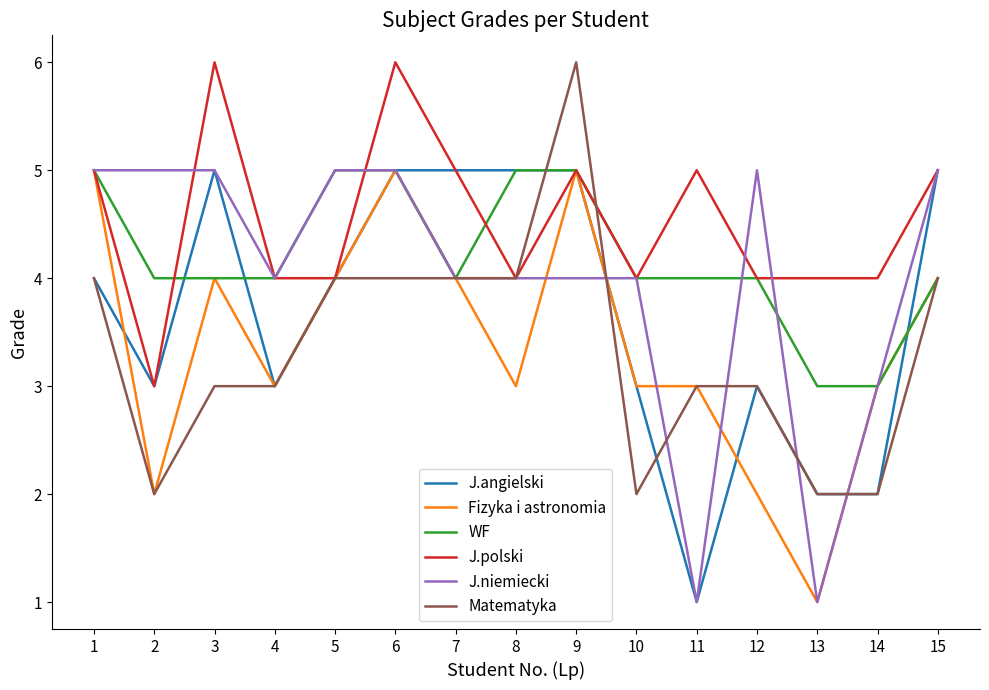

What is the difference between the highest and lowest values at 4?

1